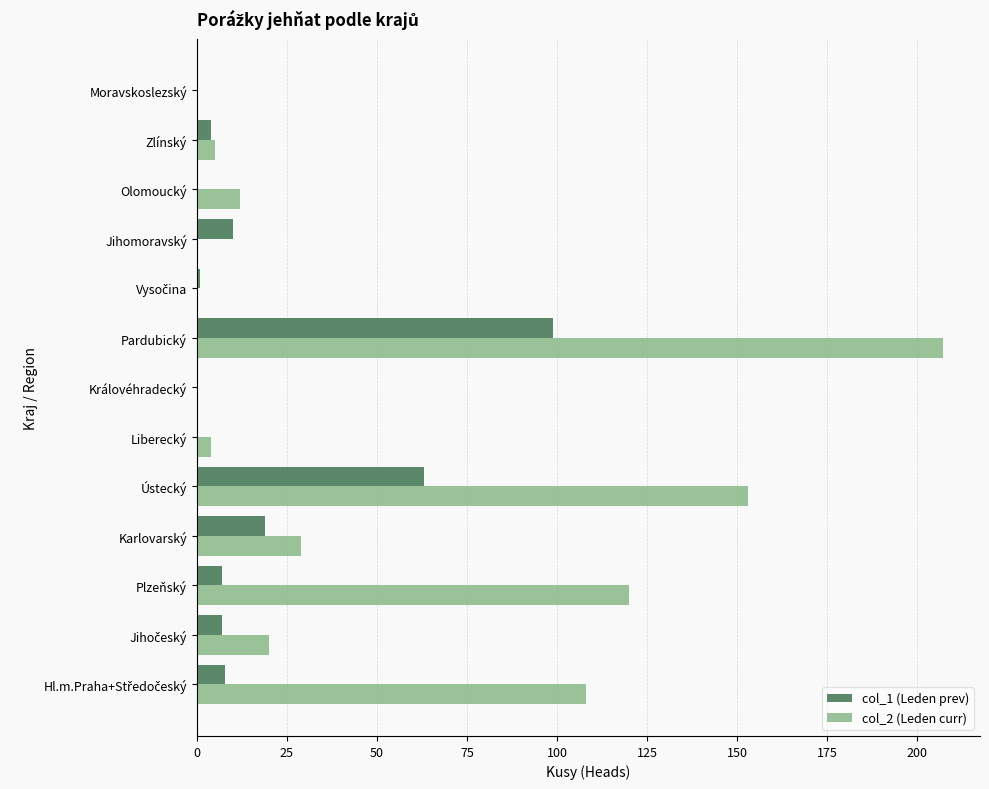

True or false: col_2 (Leden curr) has a value of -128 at Jihomoravský.

False